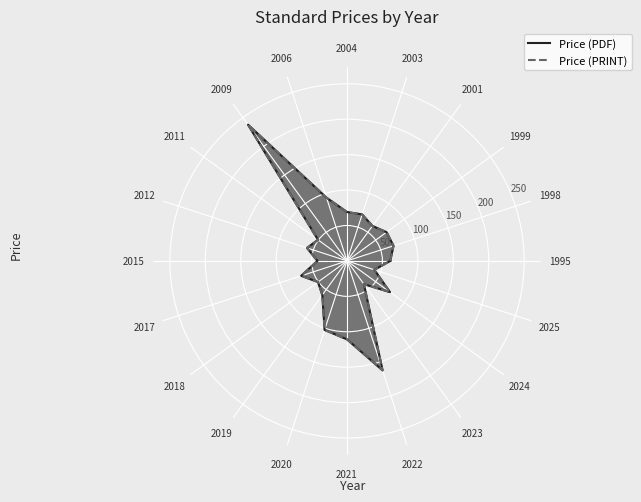

Between 2025 and 2022, which is larger?

2022